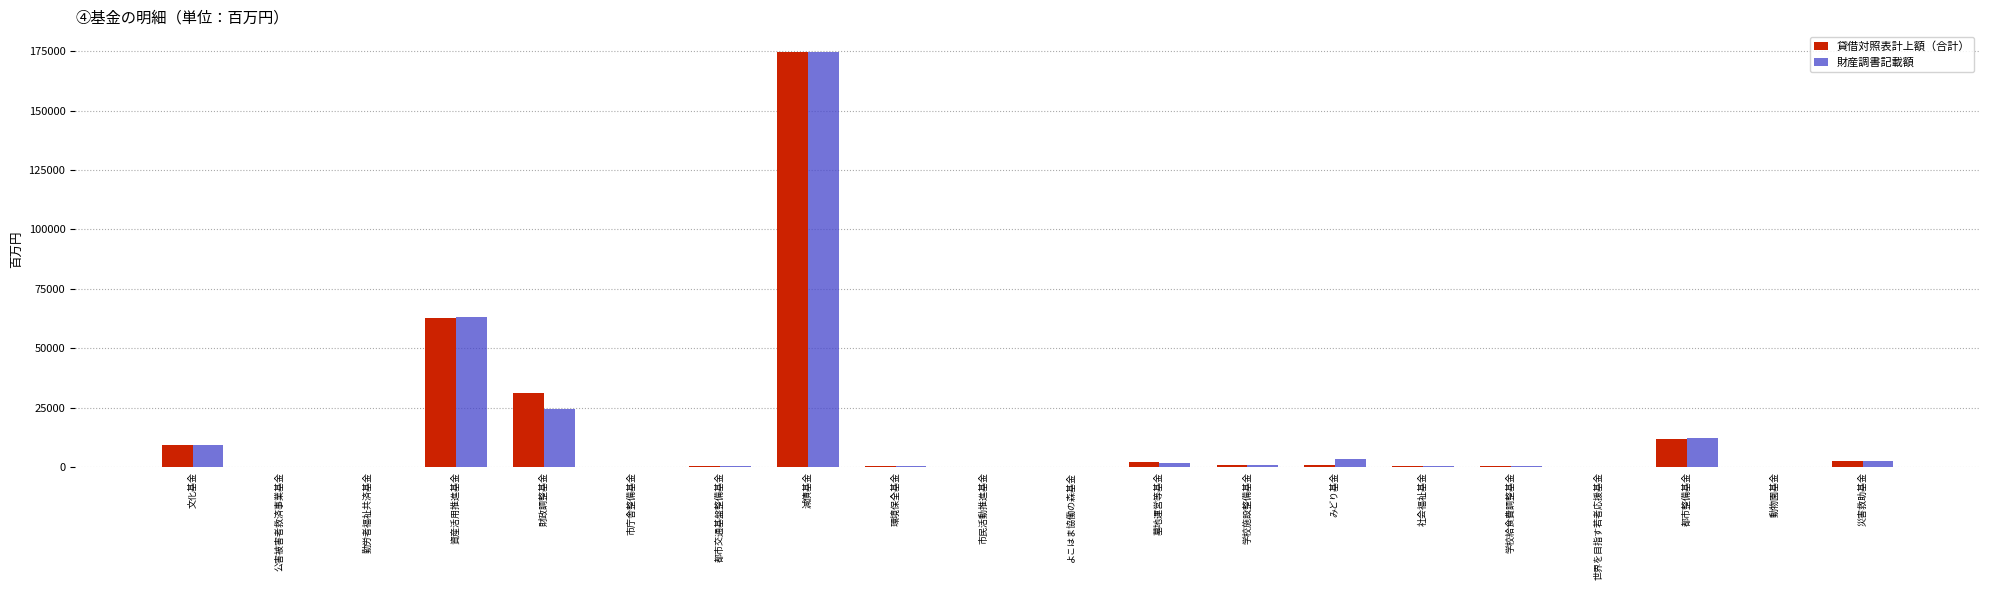

At which category is the sum across all series the highest?

減債基金